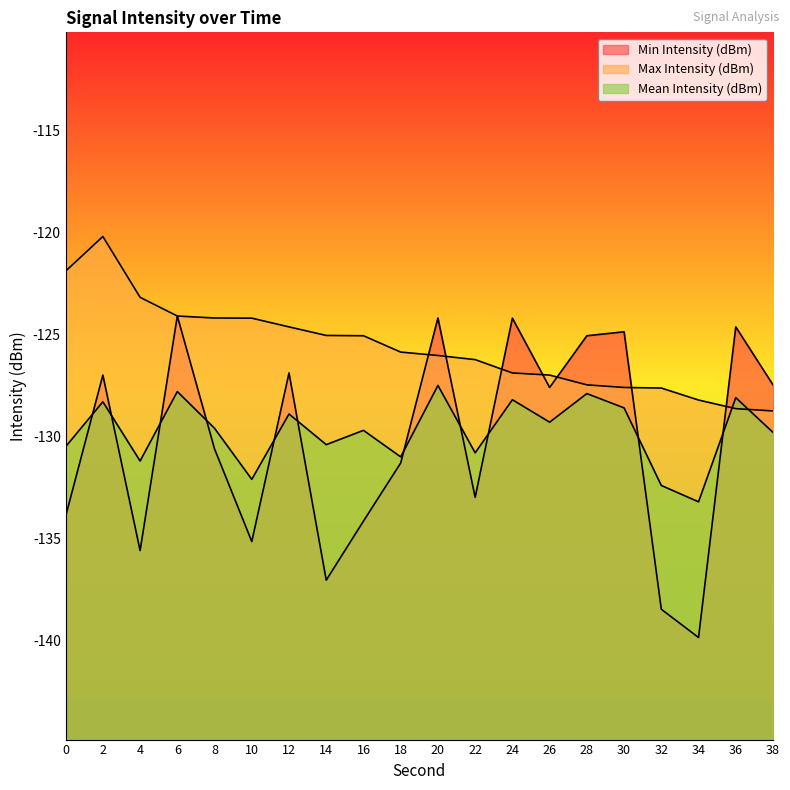

The value of Mean Intensity (dBm) at 24 is -128.2. True or false?

True